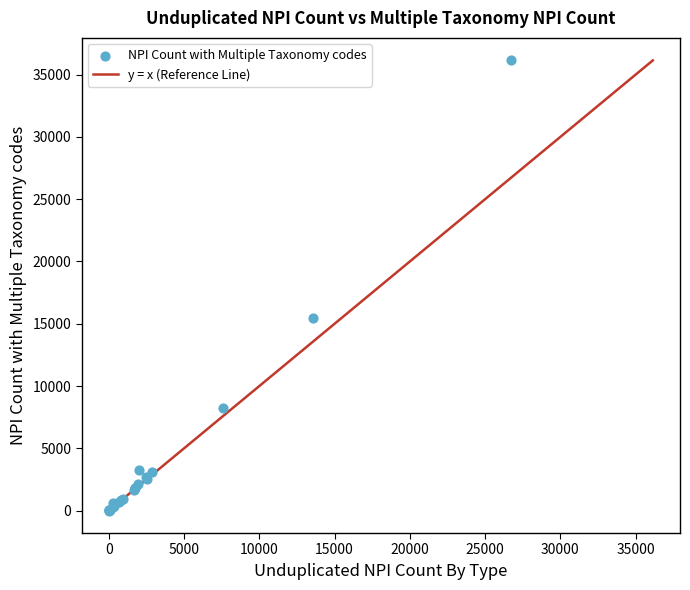

What Y value in the scatter plot is closest to 18073?

15431